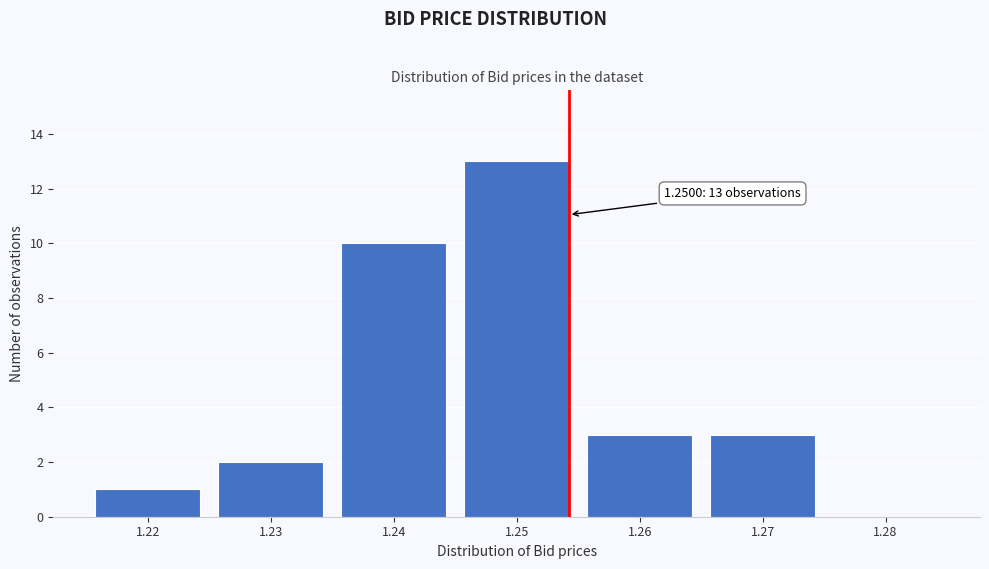

Reading left to right, extract all data points from this chart.

1.22=1	1.23=2	1.24=10	1.25=13	1.26=3	1.27=3	1.28=0